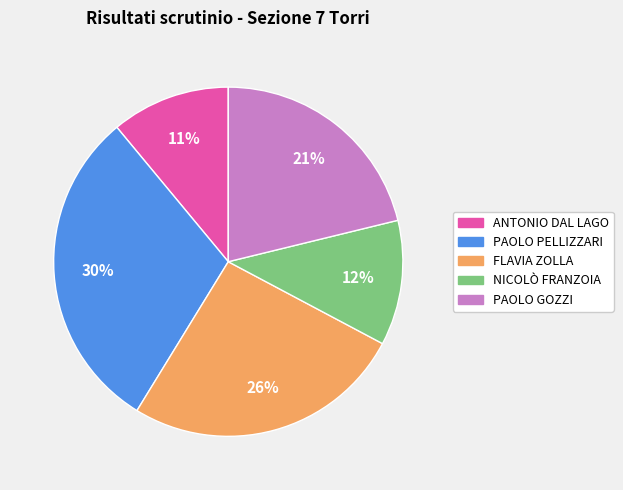

To the nearest percent, what percentage of the pie is NICOLÒ FRANZOIA?

12%